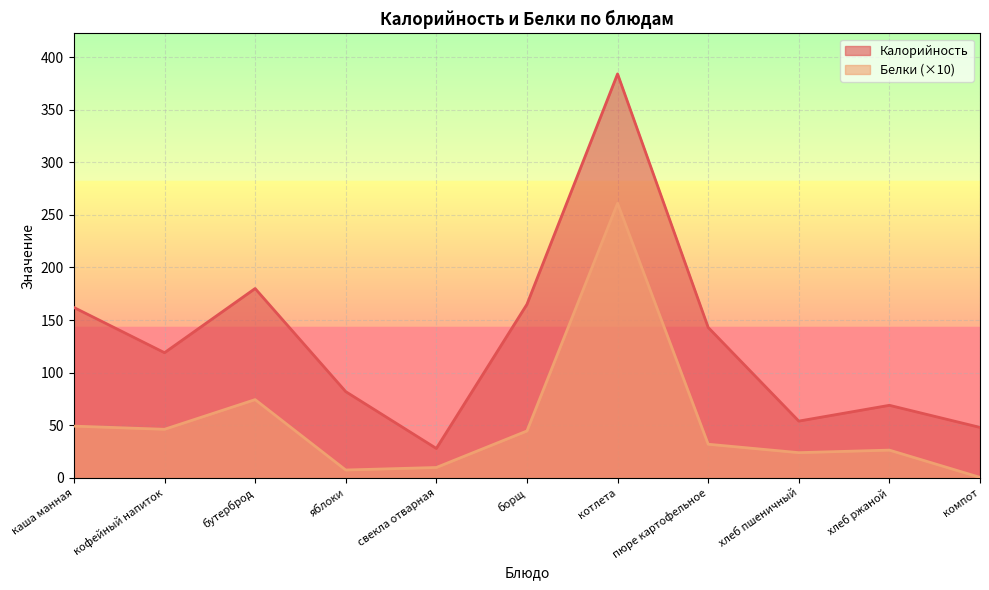

Reading left to right, what are all the values shown in this chart?

Калорийность: 162.0	119.0	180.0	82.0	28.0	165.0	384.0	143.0	54.0	69.0	48.0
Белки: 49.2	46.2	74.4	7.5	9.9	44.6	261.0	32.0	24.0	26.4	0.5